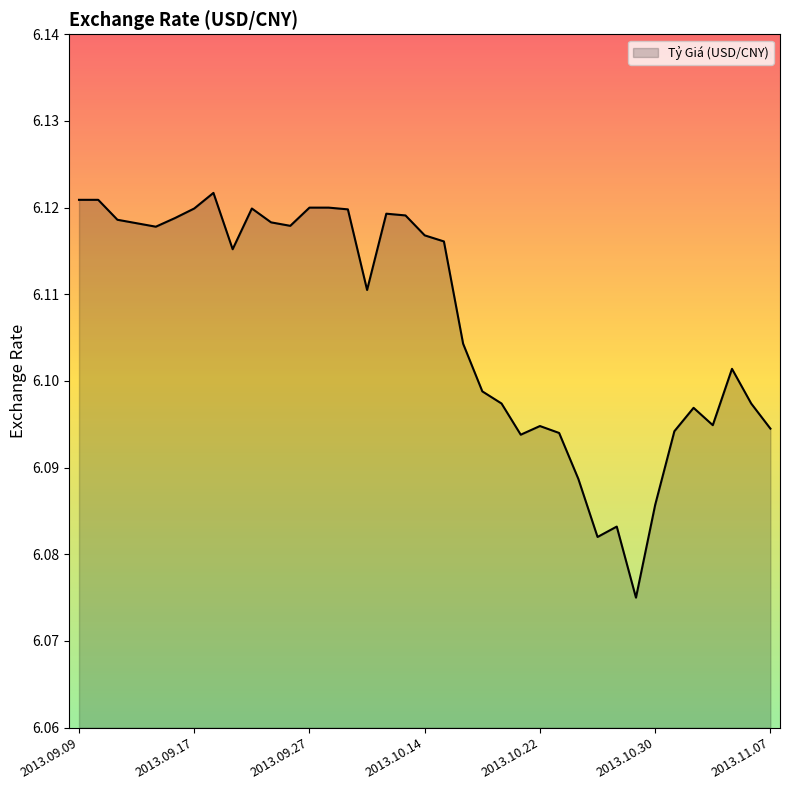

What is the sum of all values?

225.9